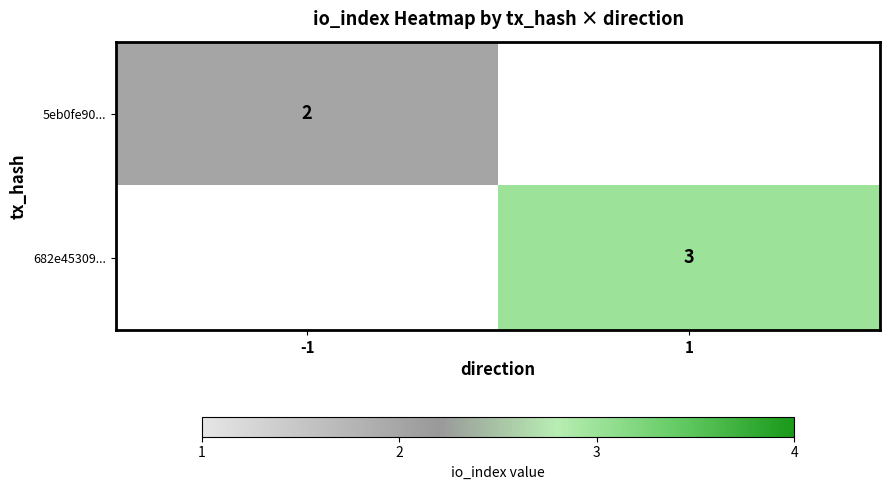

The 682e45309... series shows 3 at 1. True or false?

True